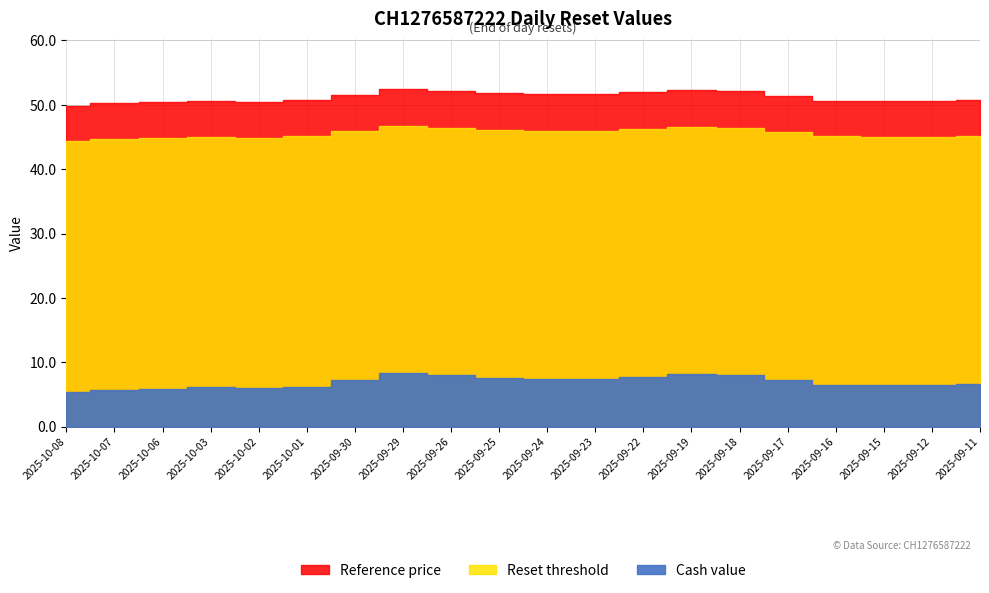

Is it true that Reset threshold equals 46.0 at 2025-09-24?

True